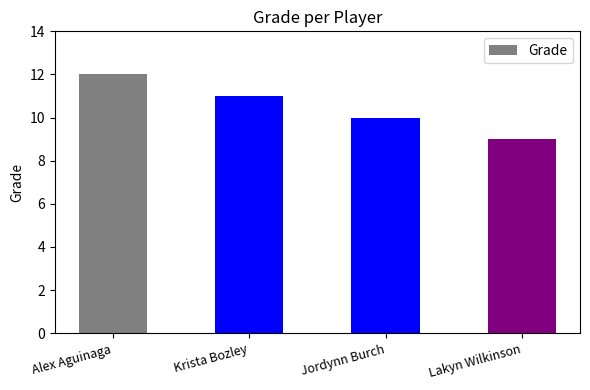

Is it true that the value at Lakyn Wilkinson is 13?

False